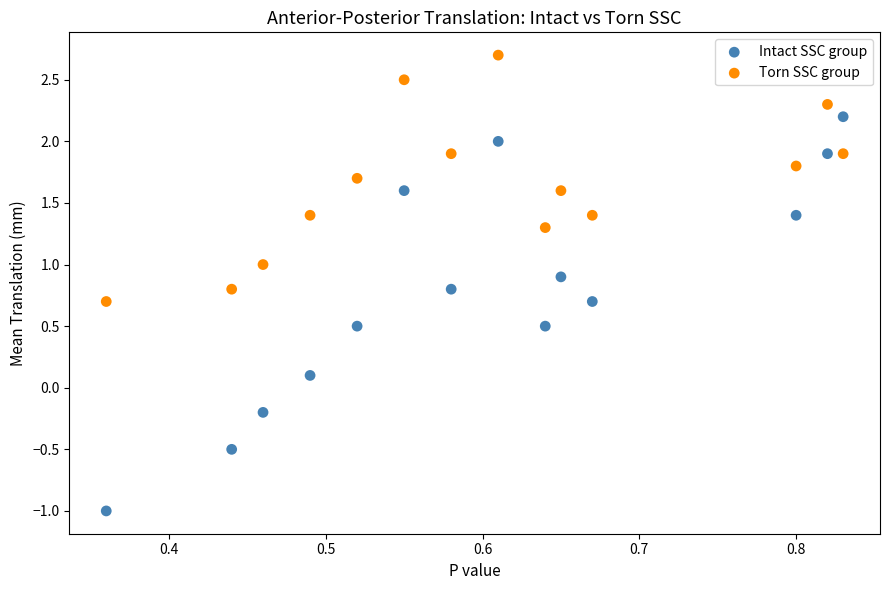

What is the X range (max minus min) for the scatter plot?

0.5